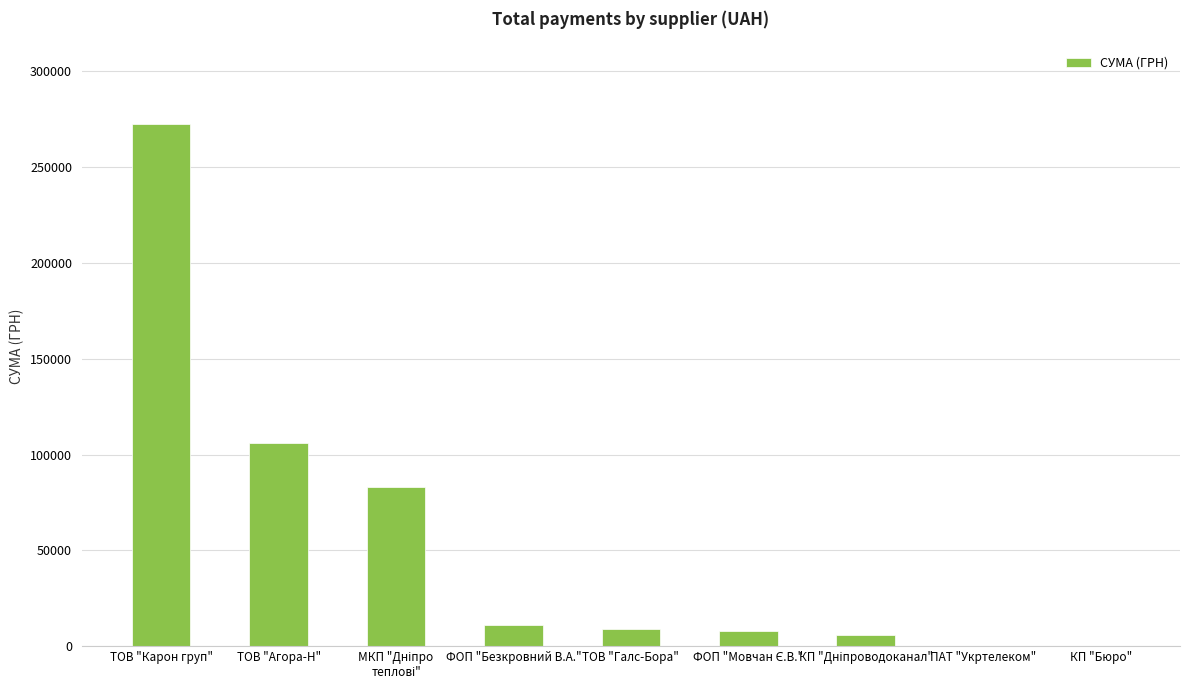

What is the sum of all values?

495852.8